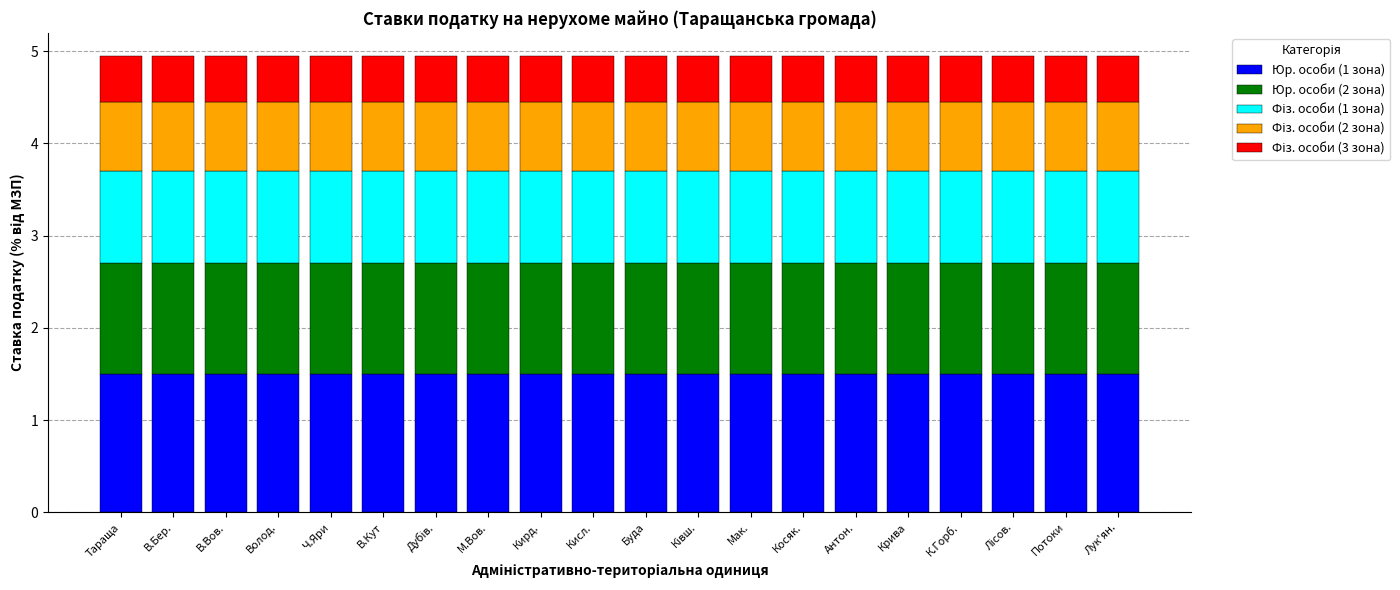

What is the total value across all series at Волод.?

5.0